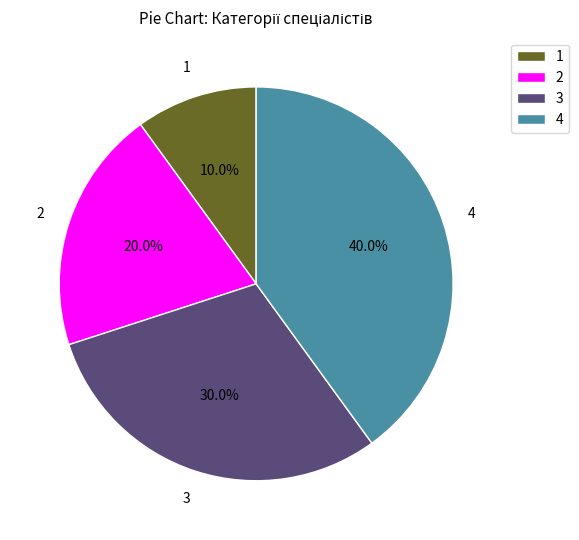

Rank the categories by value from highest to lowest.

4, 3, 2, 1